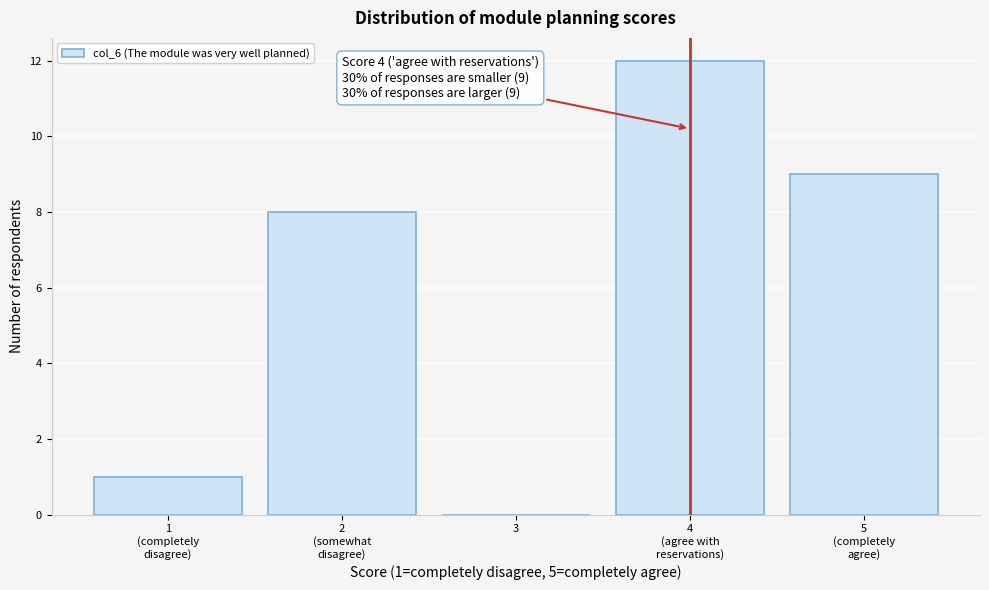

True or false: the data shows 6 at 3.

False